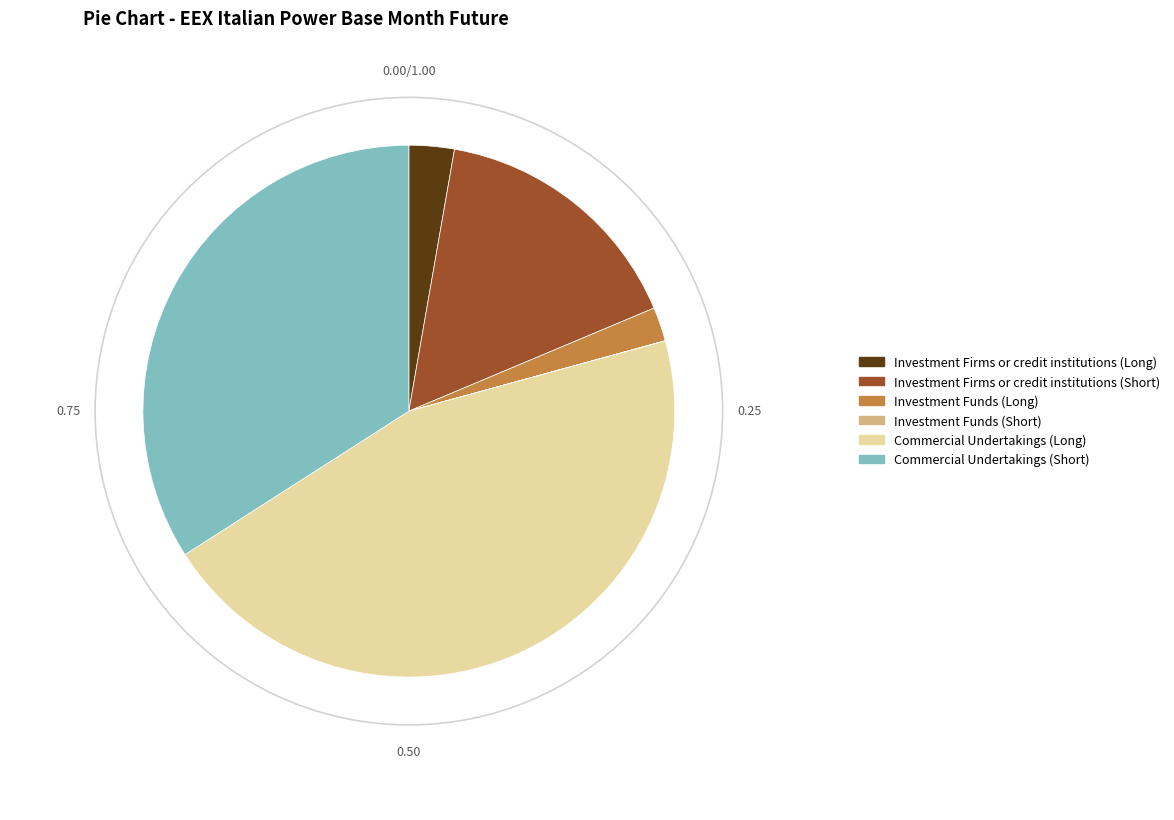

Does any single category account for the majority?

No